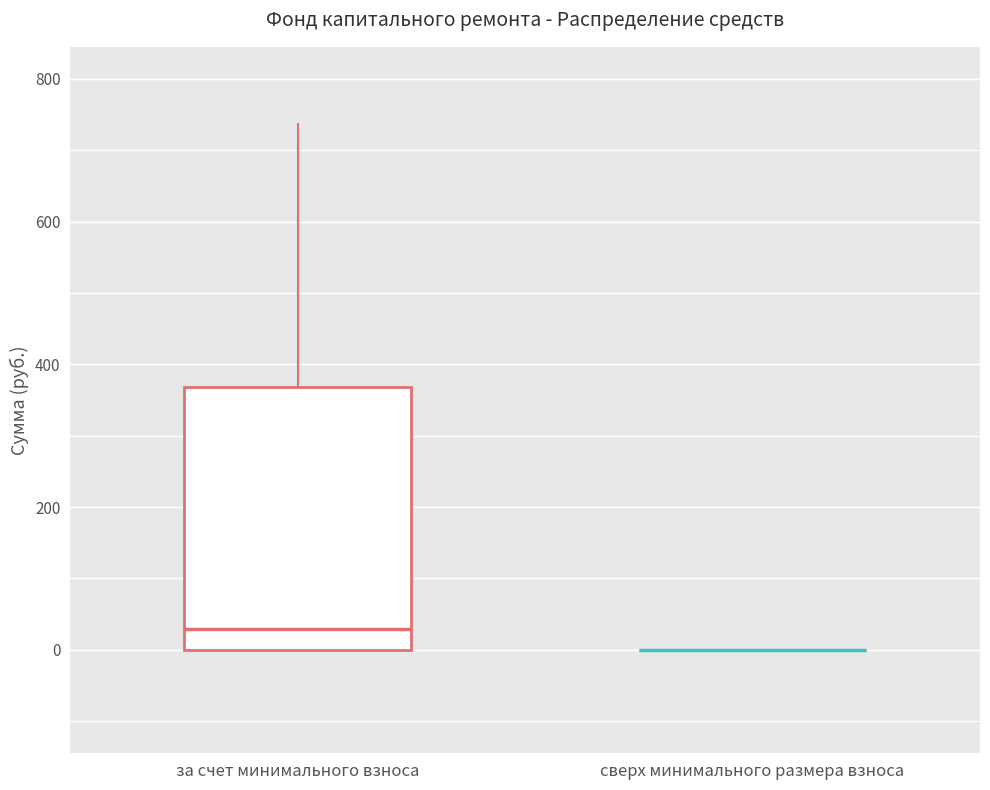

Reading left to right, transcribe this box plot: for each box, give where its median line is, the range the box spans, and where its two whiskers end, as read against the y-axis. The values are not printed on the chart, so give them approximately, as read against the axis.

за счет минимального взноса: median 20, box 0 to 360, whiskers 0 to 740
сверх минимального размера взноса: box collapsed to a line at 0, whiskers 0 to 0